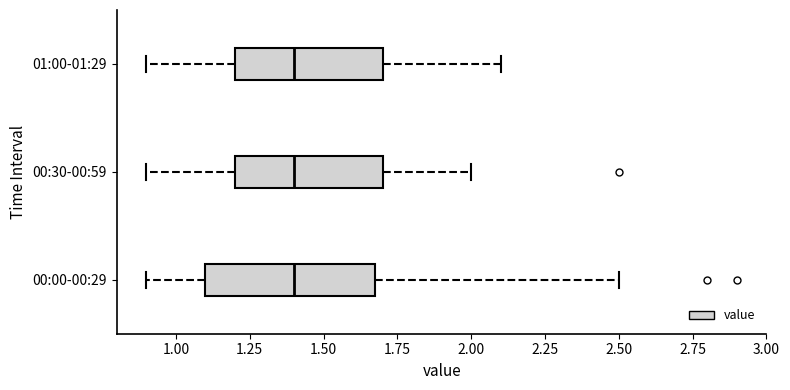

Reading bottom to top, transcribe this box plot: for each box, give where its median line is, the range the box spans, and where its two whiskers end, as read against the x-axis. The values are not printed on the chart, so give them approximately, as read against the axis.

00:00-00:29: median 1.4, box 1.1 to 1.7, whiskers 0.9 to 2.5
00:30-00:59: median 1.4, box 1.2 to 1.7, whiskers 0.9 to 2.0
01:00-01:29: median 1.4, box 1.2 to 1.7, whiskers 0.9 to 2.1